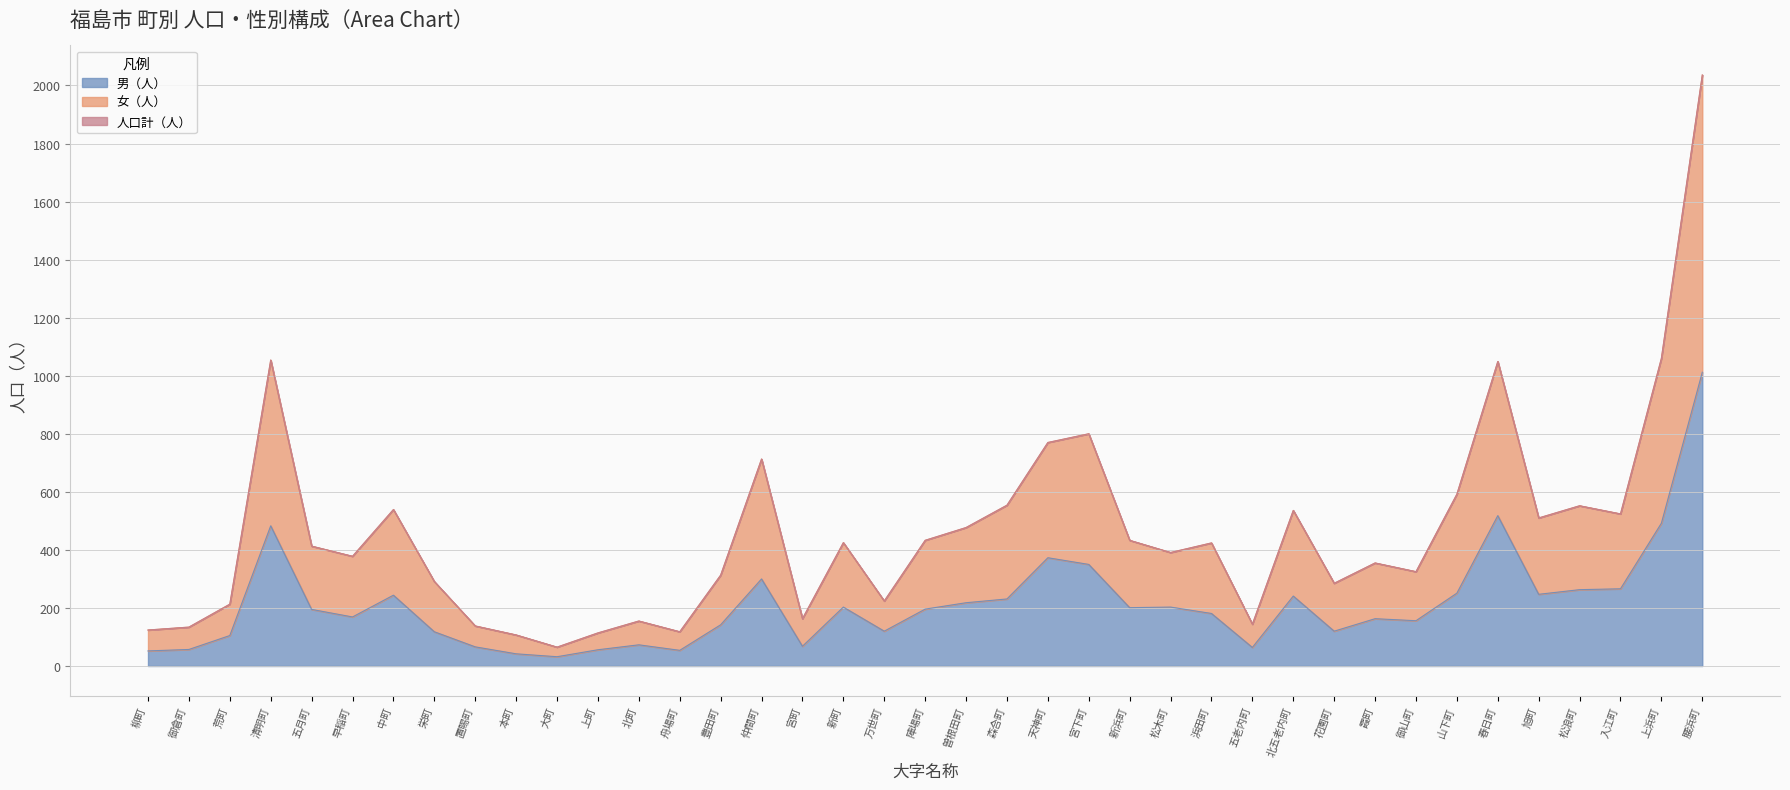

At which label does 男（人） reach its peak?

腰浜町